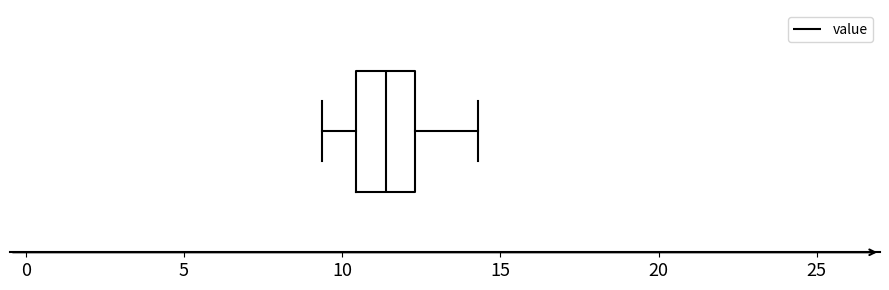

Read this box plot against the x-axis: the position of the median line, the range covered by the box, and the ends of both whiskers. The values are not printed on the chart, so give them approximately, as read against the axis.

median 11.5, box 10.5 to 12.5, whiskers 9.5 to 14.5